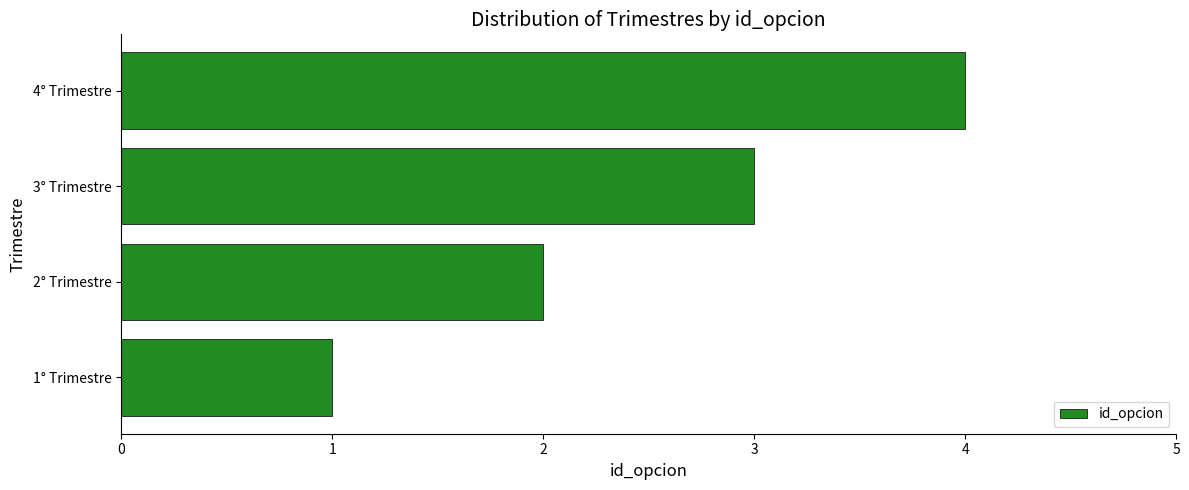

The value at 3° Trimestre is 3. True or false?

True